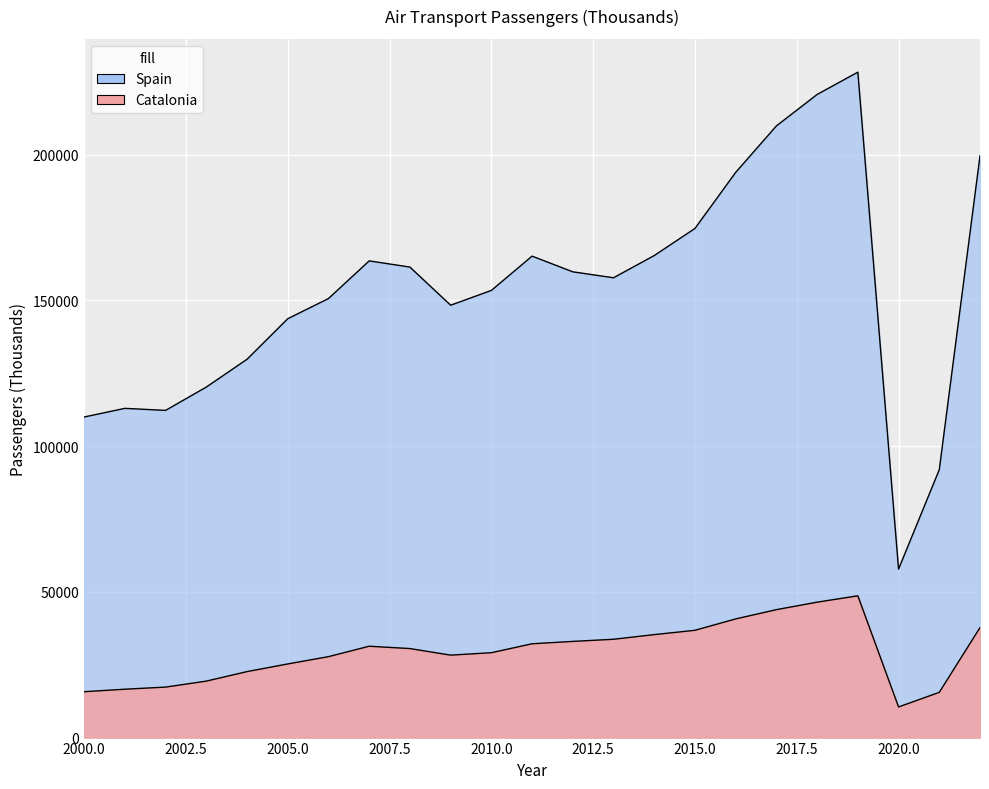

The Spain series shows 129771 at 2004. True or false?

True